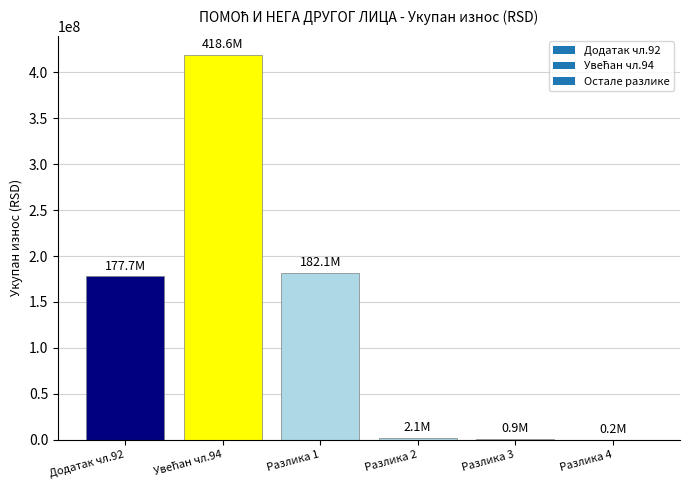

Is it true that the value at Разлика 1 is 42426272.9?

False